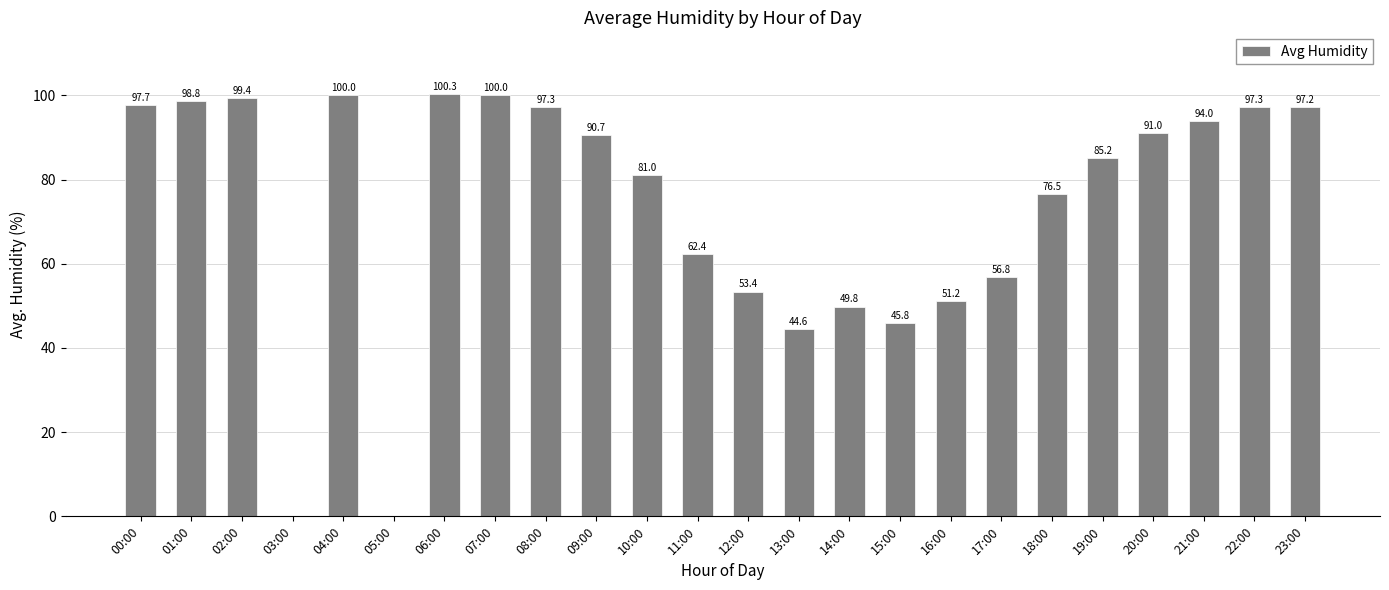

What is the sum of the values at 21:00 and 12:00?

147.4